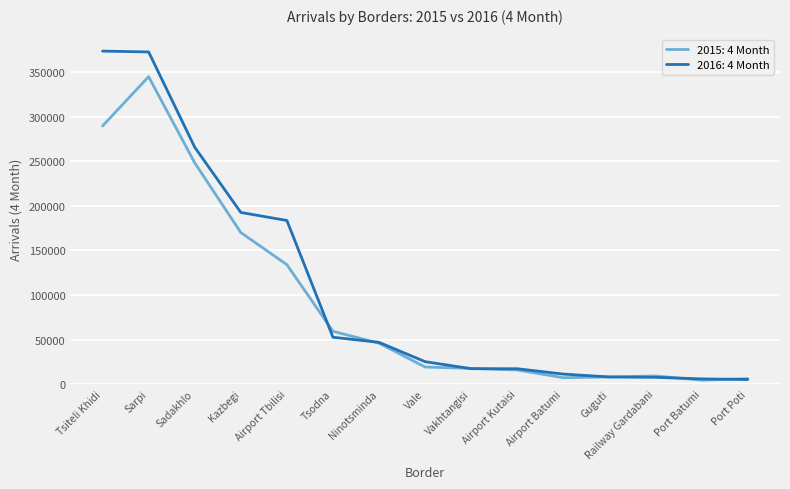

Where is the first local maximum for 2015: 4 Month?

Sarpi